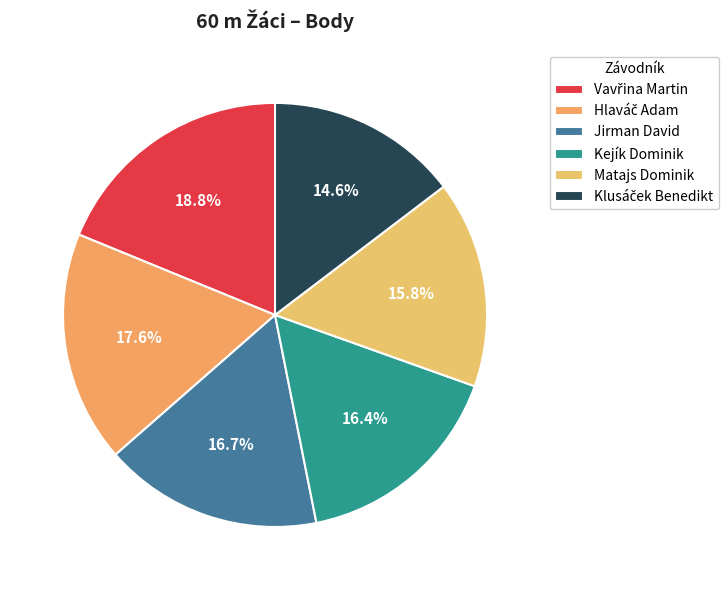

Is it true that Vavřina Martin is 27% of the pie?

False